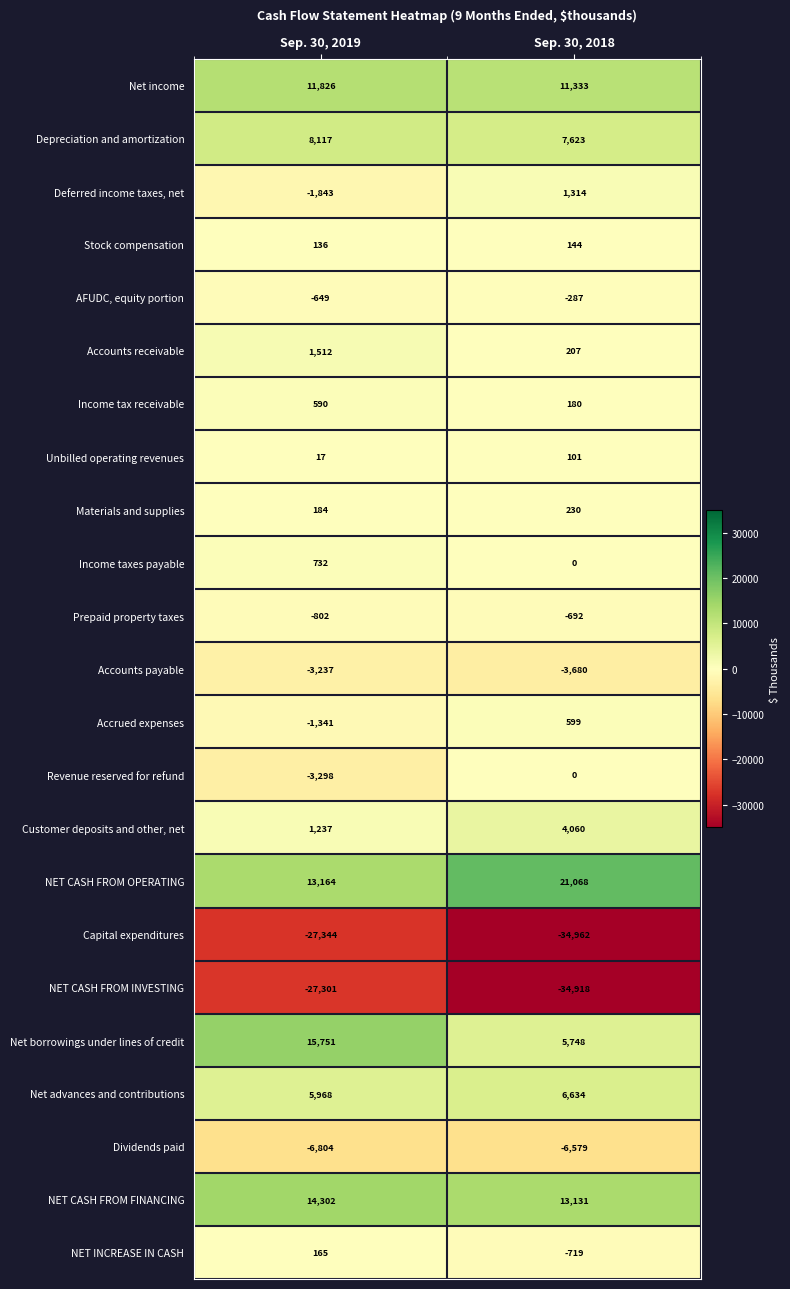

True or false: Unbilled operating revenues has a value of 179 at Sep. 30, 2018.

False